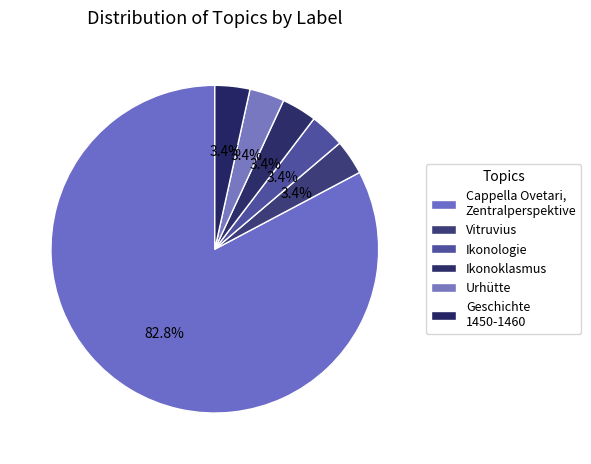

How many slices are in this pie chart?

6